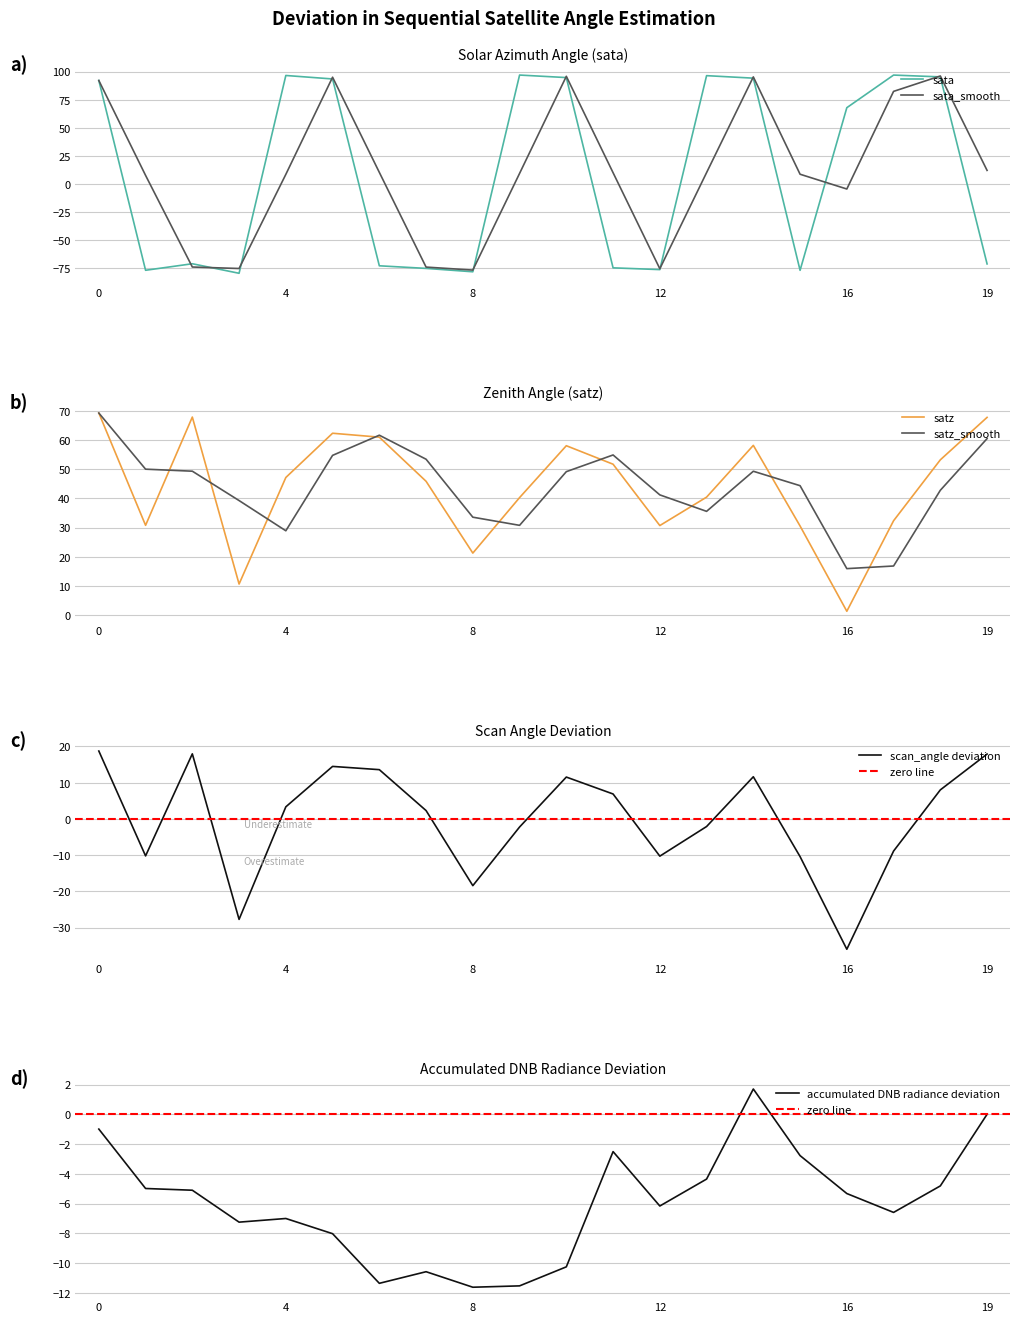

What is the highest value of the sata series?

96.9